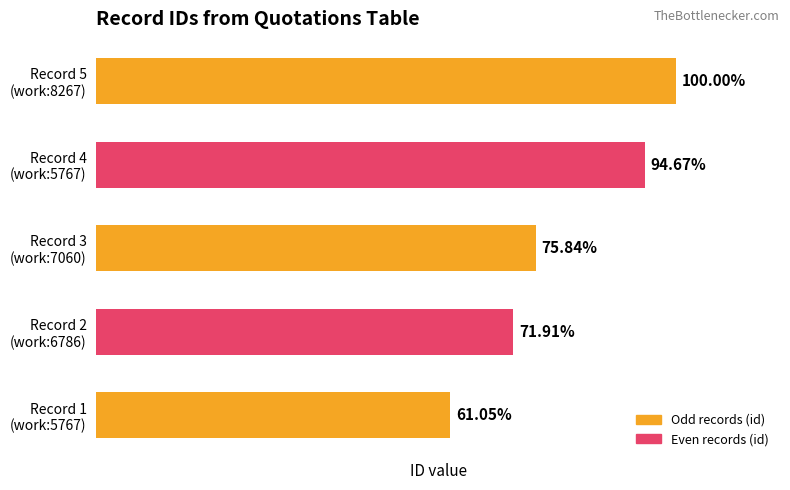

Are the bars horizontal?

Yes